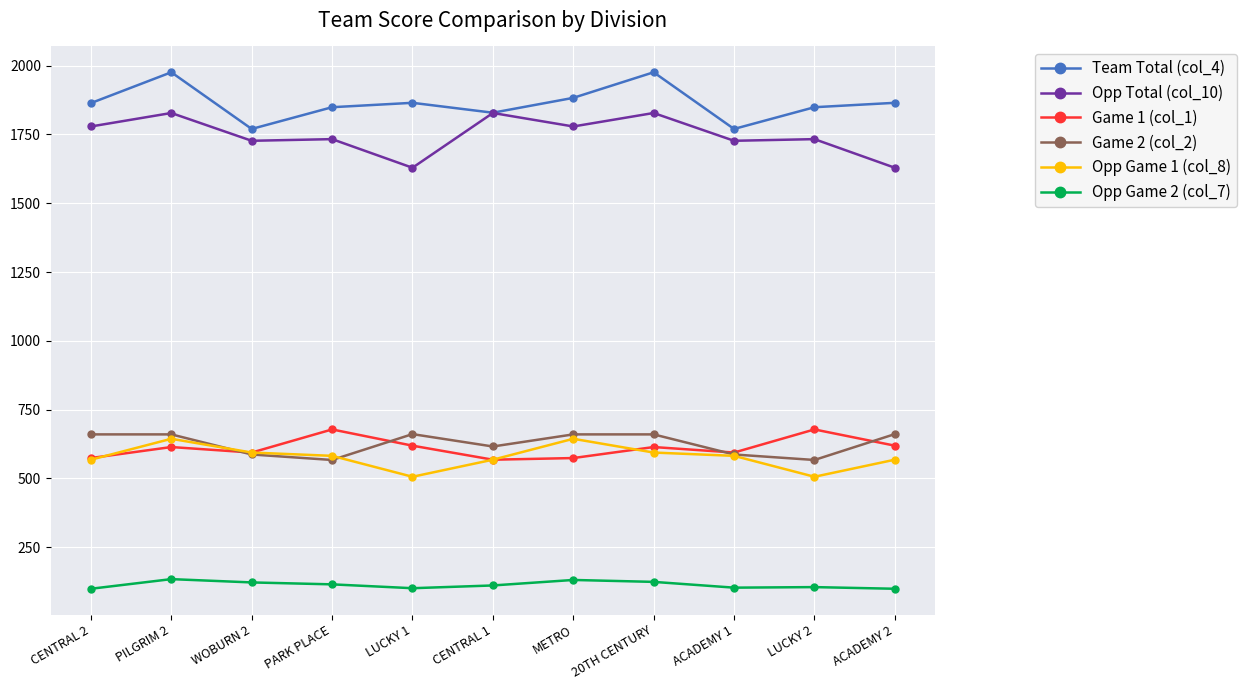

True or false: Opp Game 2 (col_7) and Opp Total (col_10) intersect in this chart.

False